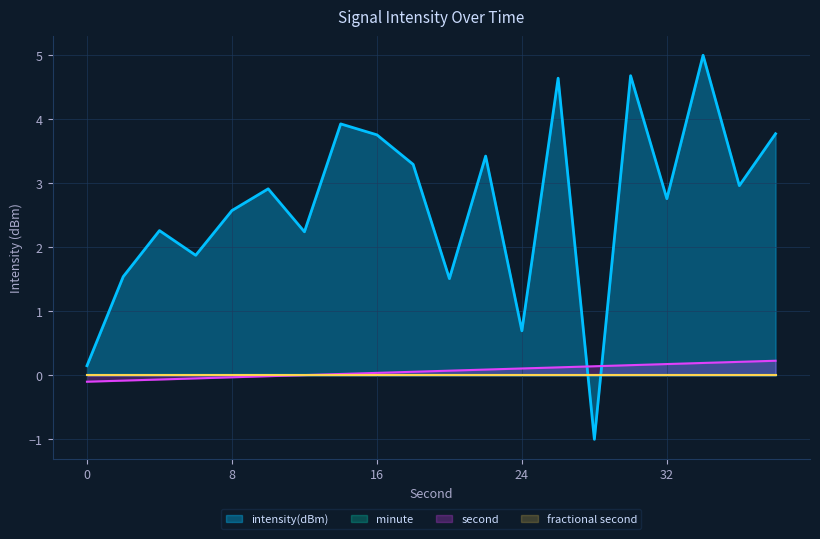

Where do intensity(dBm) and second first cross each other?

26 and 28